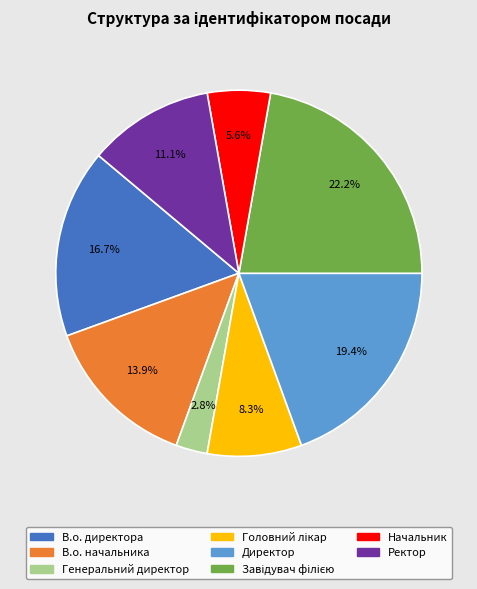

What percentage is NOT represented by В.о. начальника?

86.1%